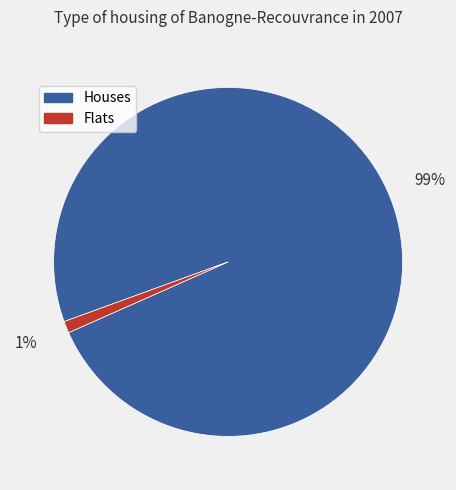

Is there any slice that represents more than half of the pie?

Yes